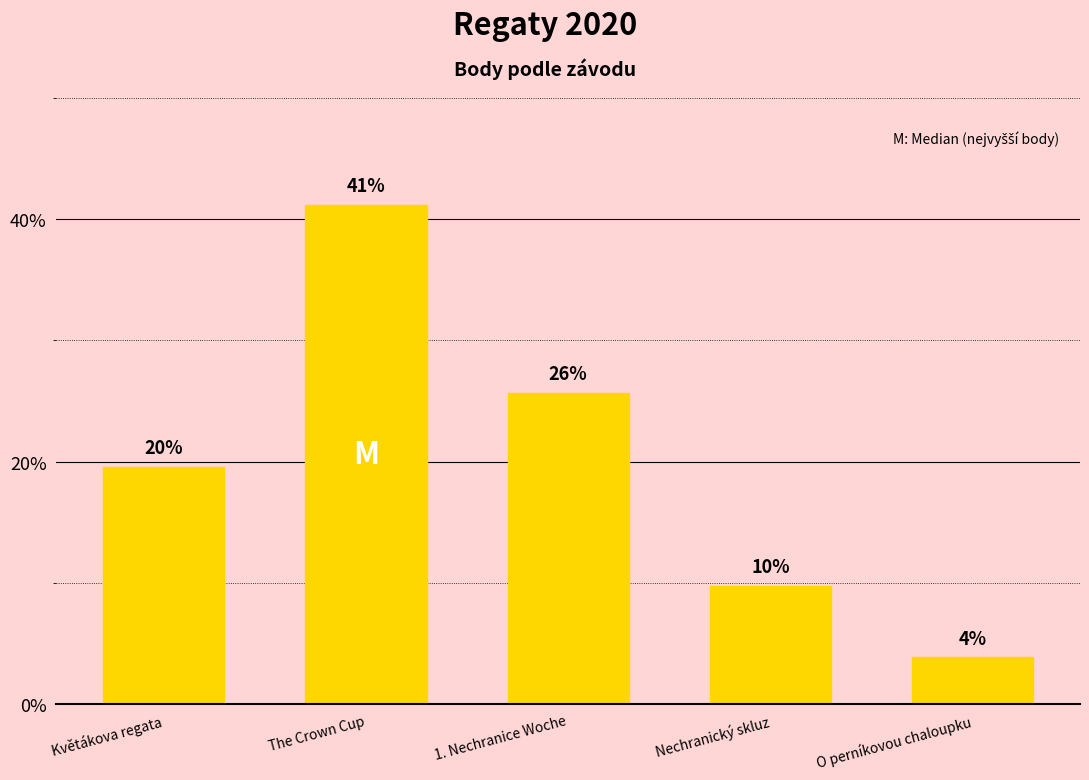

What is the change in value from Květákova regata to 1. Nechranice Woche?

+6.1